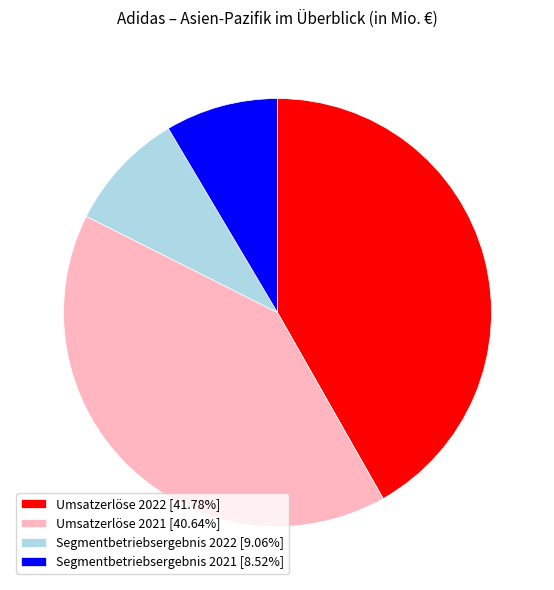

Is the sum of Segmentbetriebsergebnis 2021 and Umsatzerlöse 2022 greater than half?

Yes